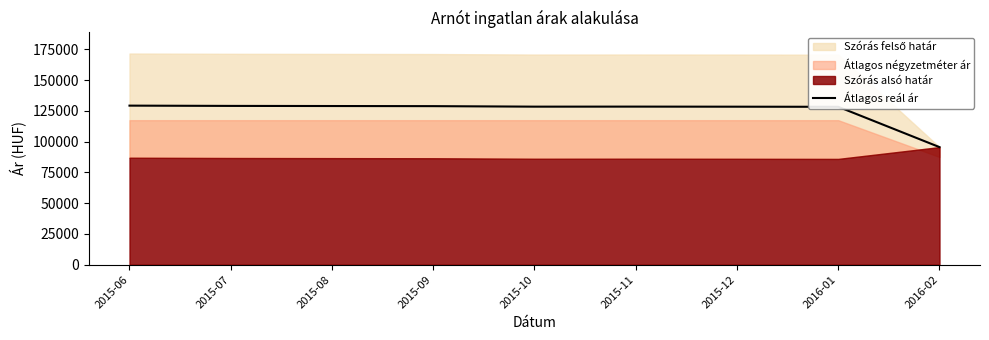

How many interior local peaks (higher than both neighbors) does the data have?

1